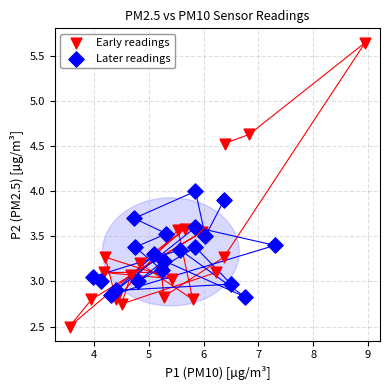

Which series reaches the minimum Y coordinate?

Early readings